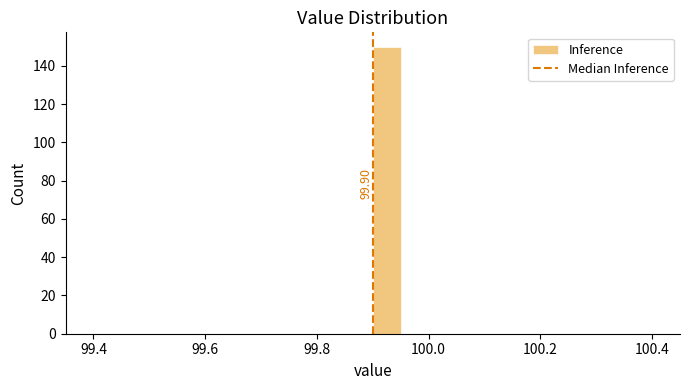

Read against the x-axis, roughly where is the centre of the tallest bar?

99.92